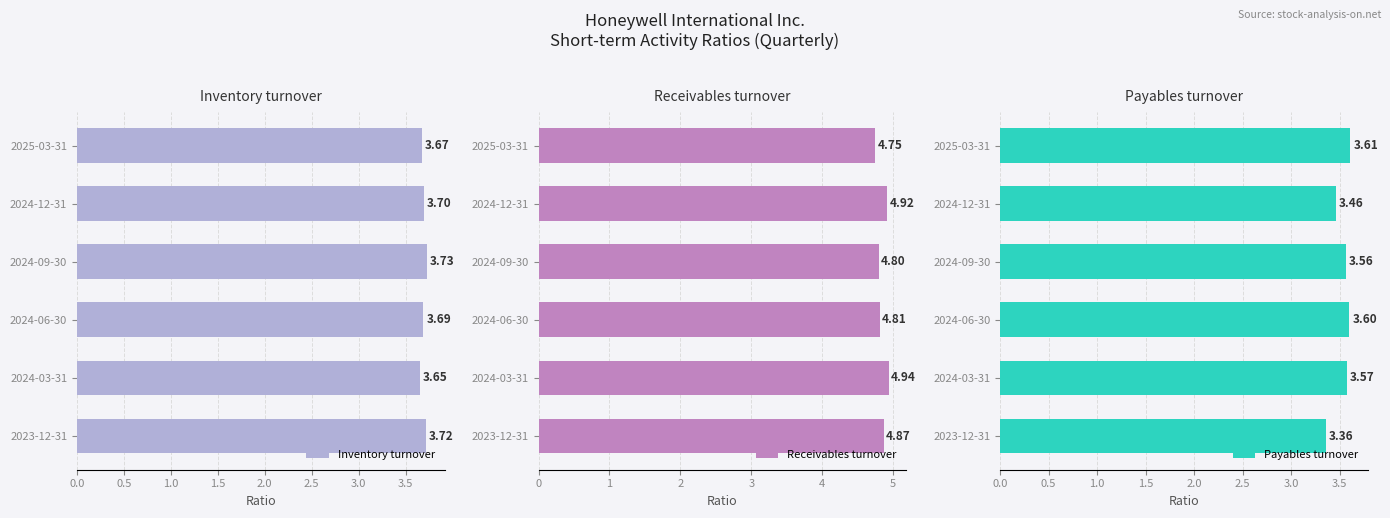

The Inventory turnover series shows 1.0 at 2024-03-31. True or false?

False